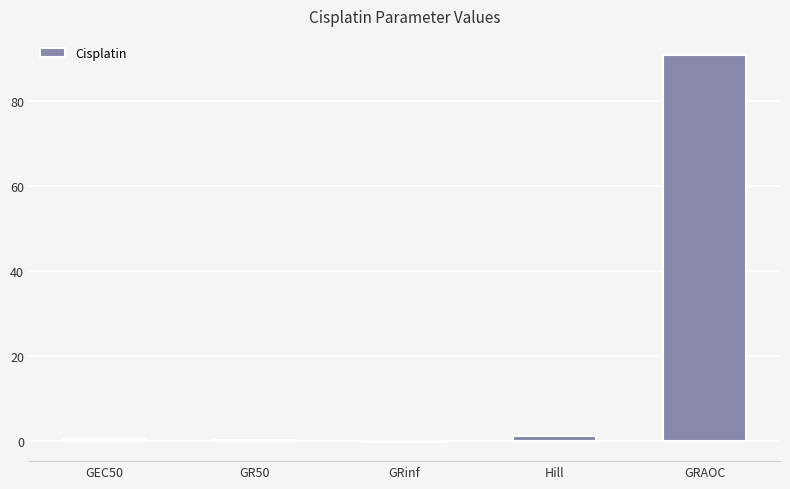

What is the approximate value at GRAOC?

90.7